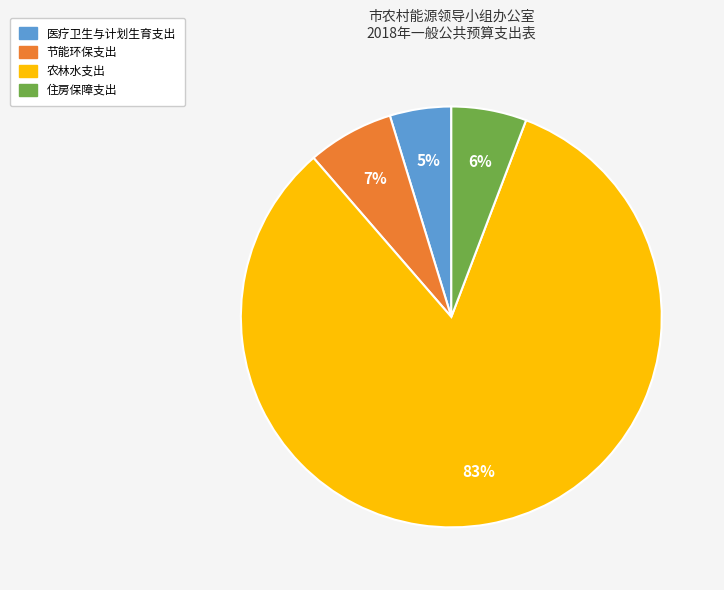

How many slices are in this pie chart?

4